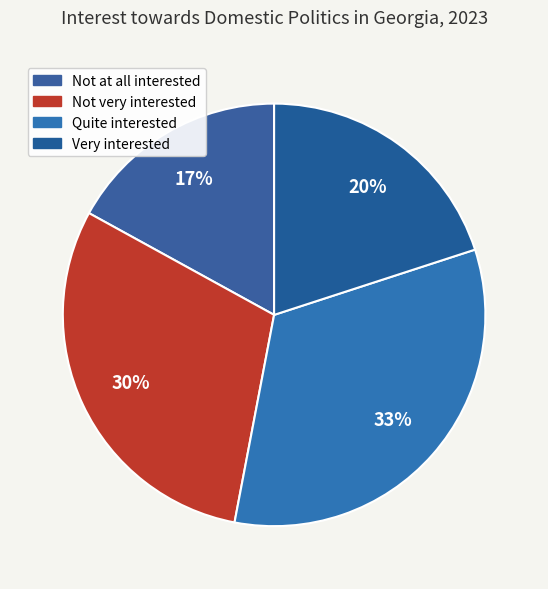

Count the number of slices in the pie.

4